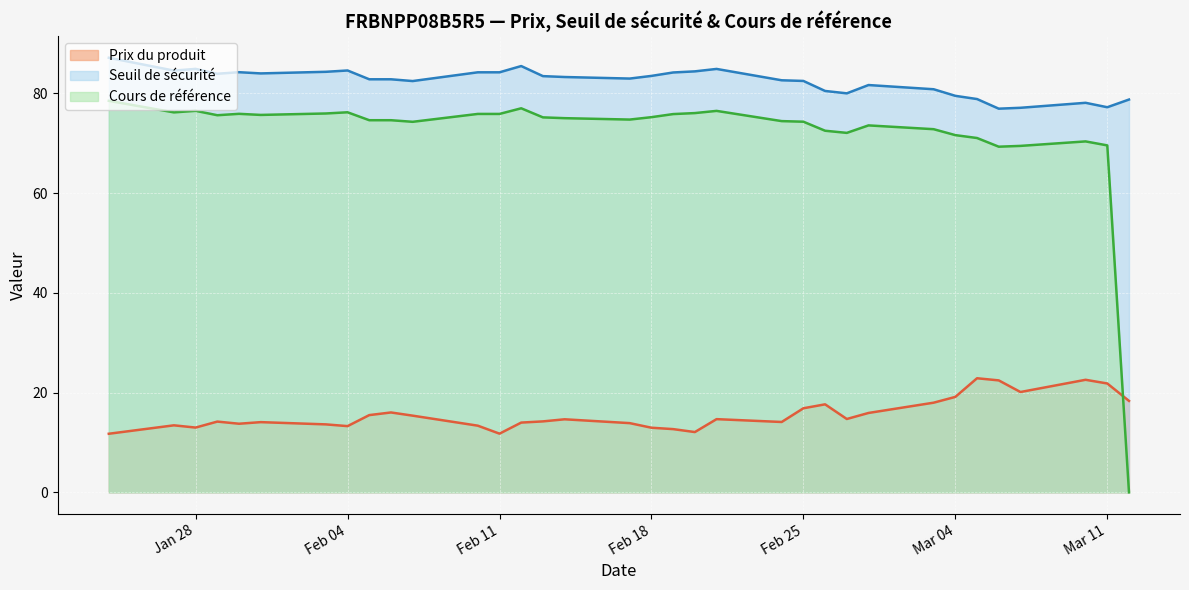

At which label does Cours de référence reach its peak?

2025-01-24